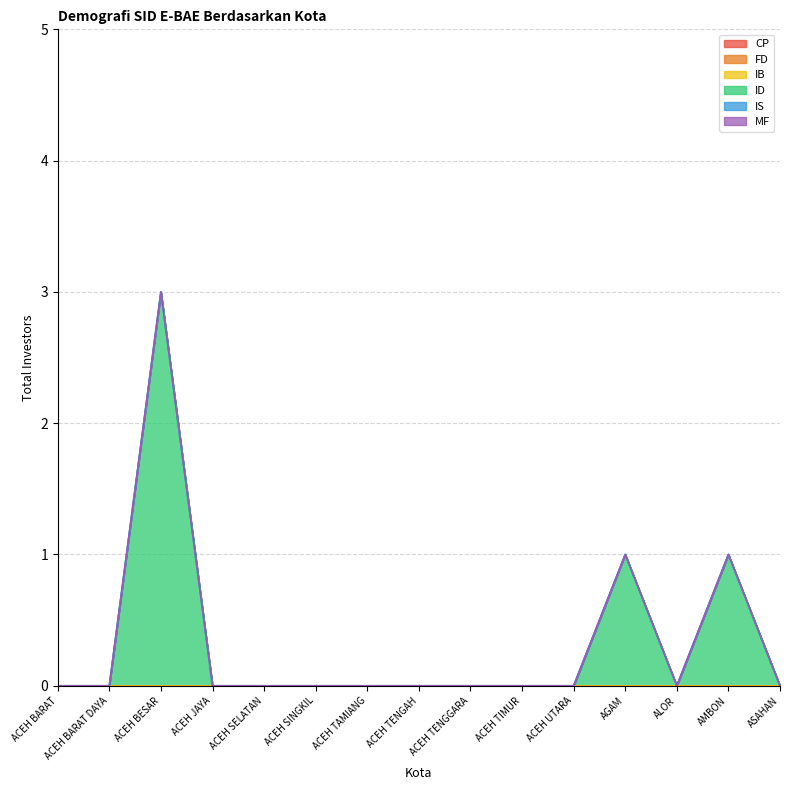

How many lines are shown in the chart?

6